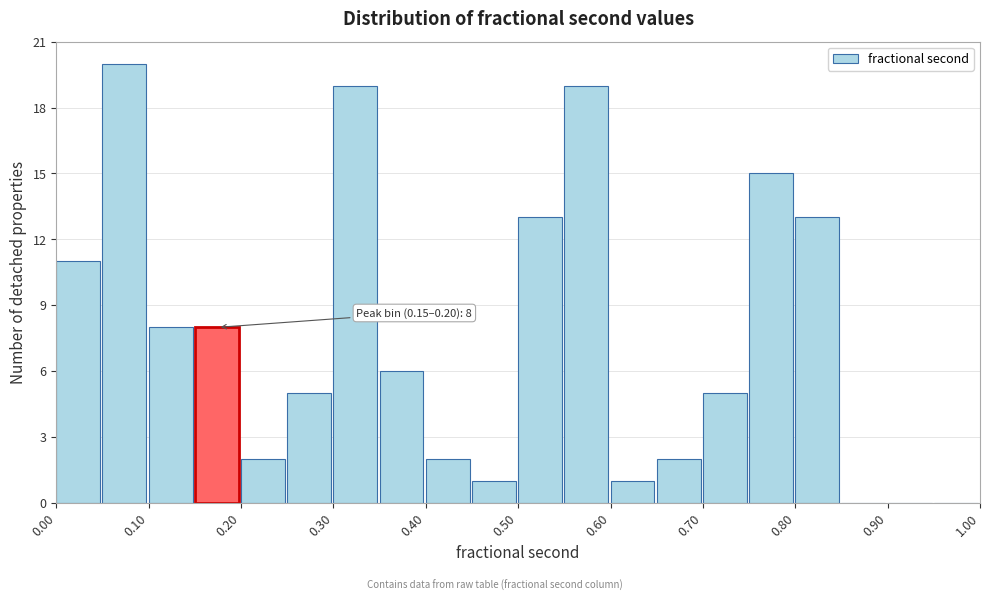

Over which range of the x-axis is the bar tallest?

0.05 to 0.10